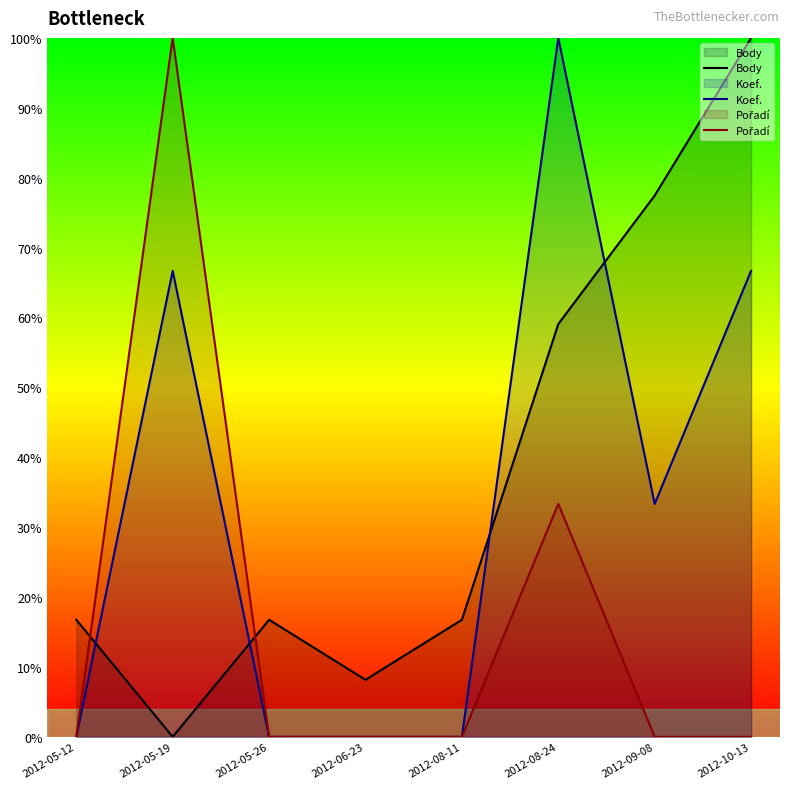

Where is Body nearest to the value 50?

2012-08-24